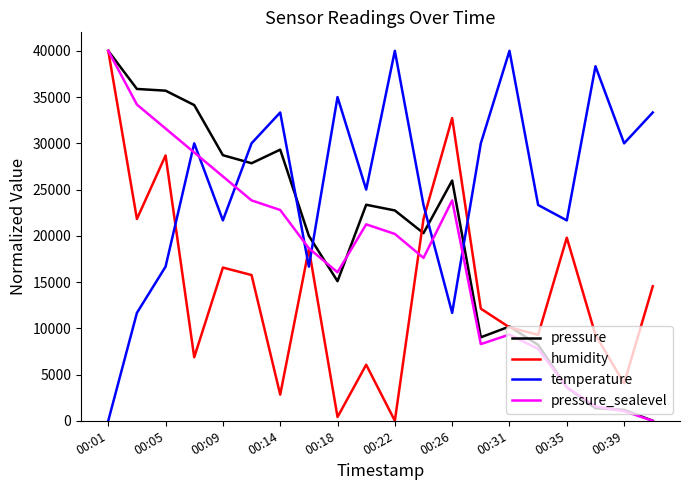

Rank the series by their average value, from highest to lowest.

temperature, pressure, pressure_sealevel, humidity